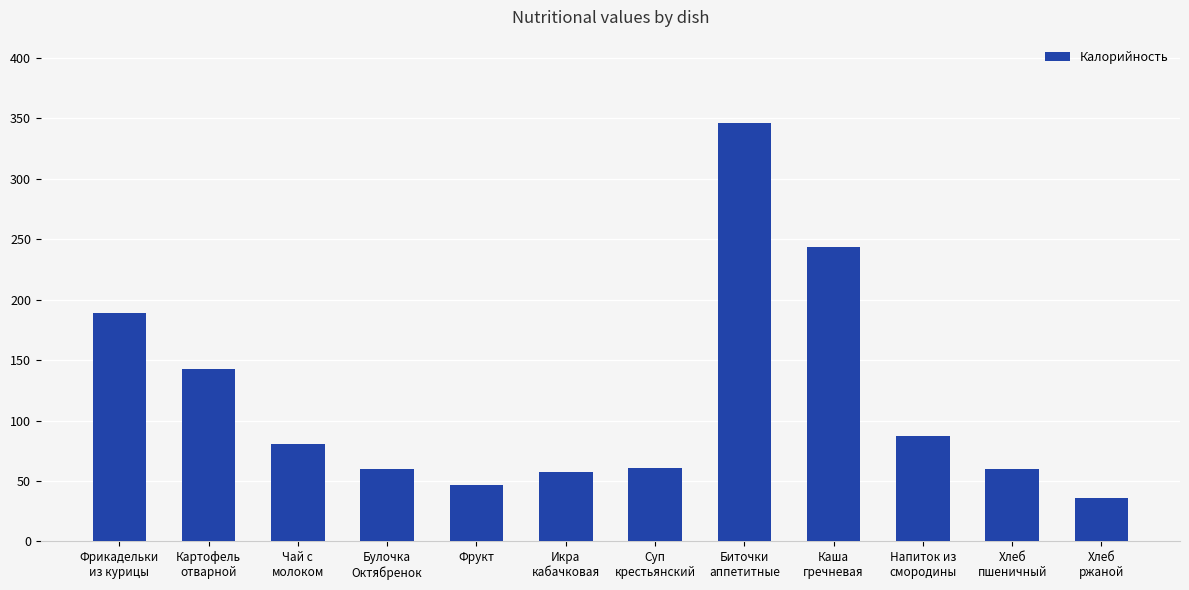

What is the label of the 9th bar from the left?

Каша
гречневая